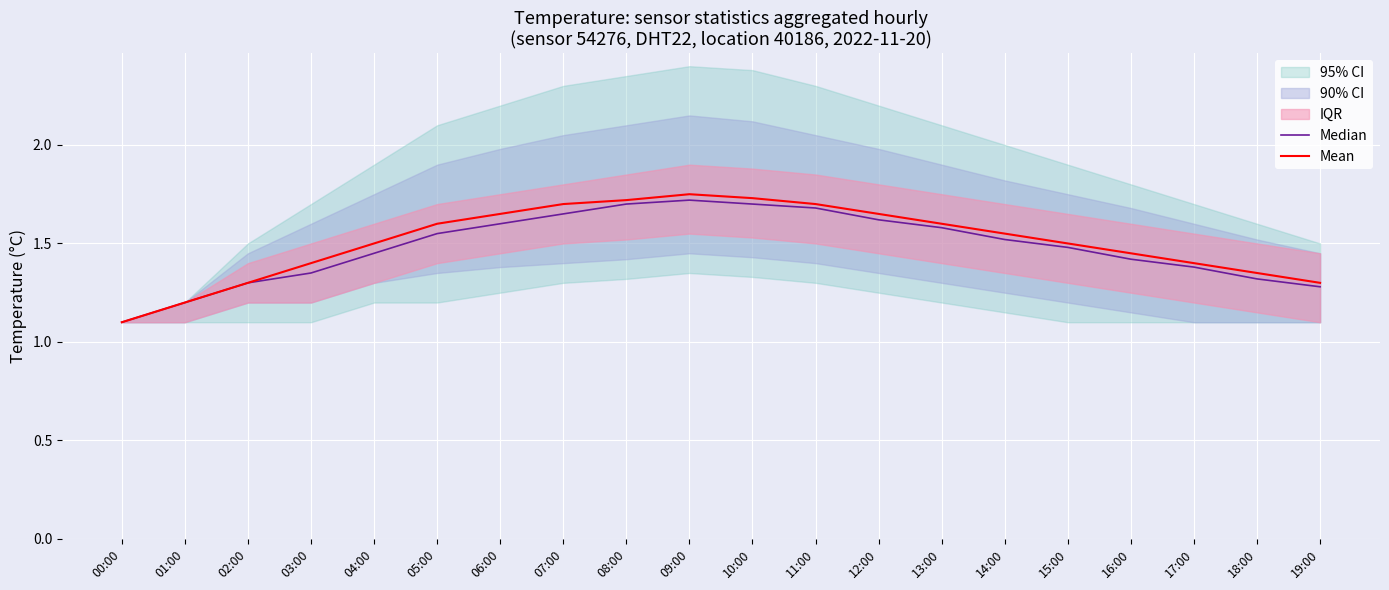

What is the label of the 5th point from the left?

04:00